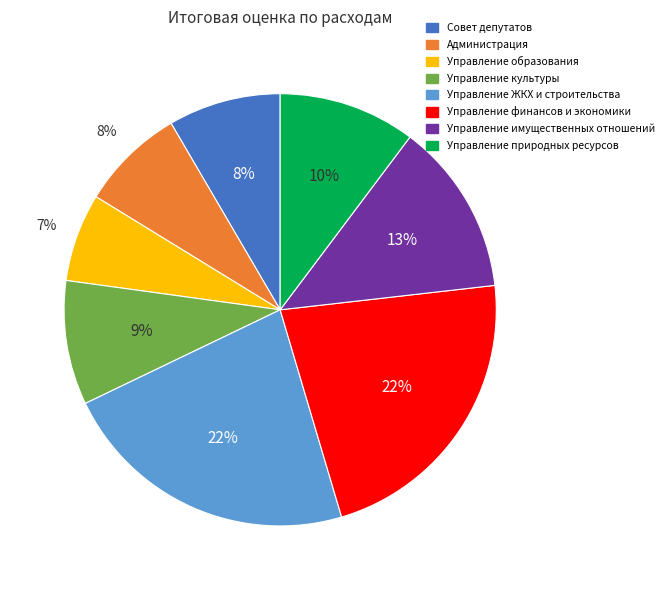

To the nearest percent, what is the average slice percentage?

12%